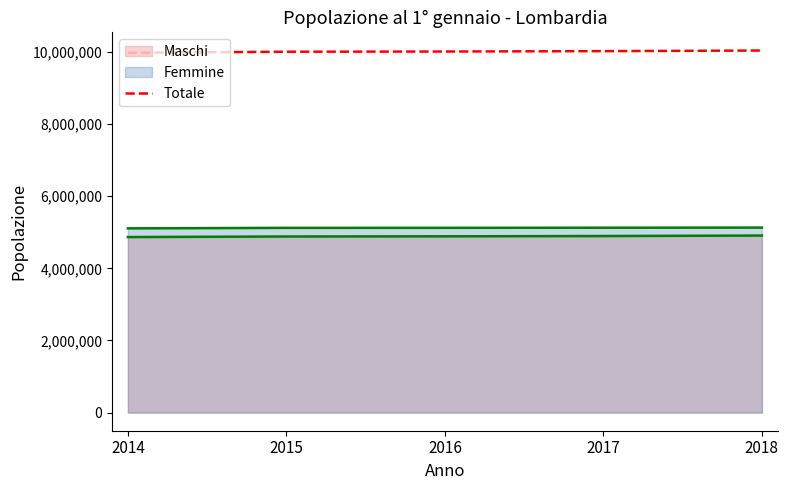

How many lines are shown in the chart?

3